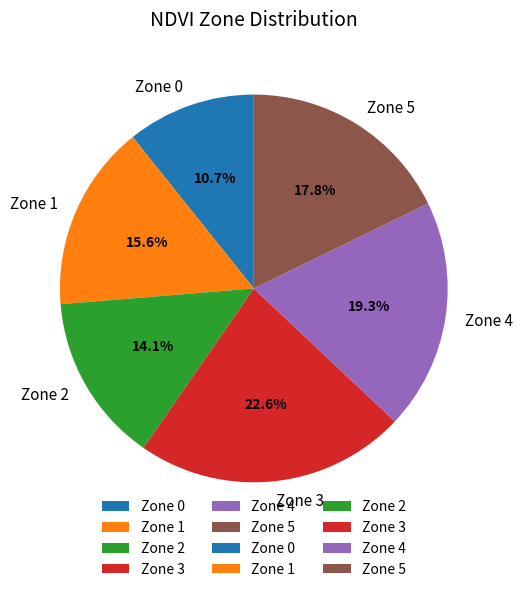

To the nearest percent, what is the average slice percentage?

17%